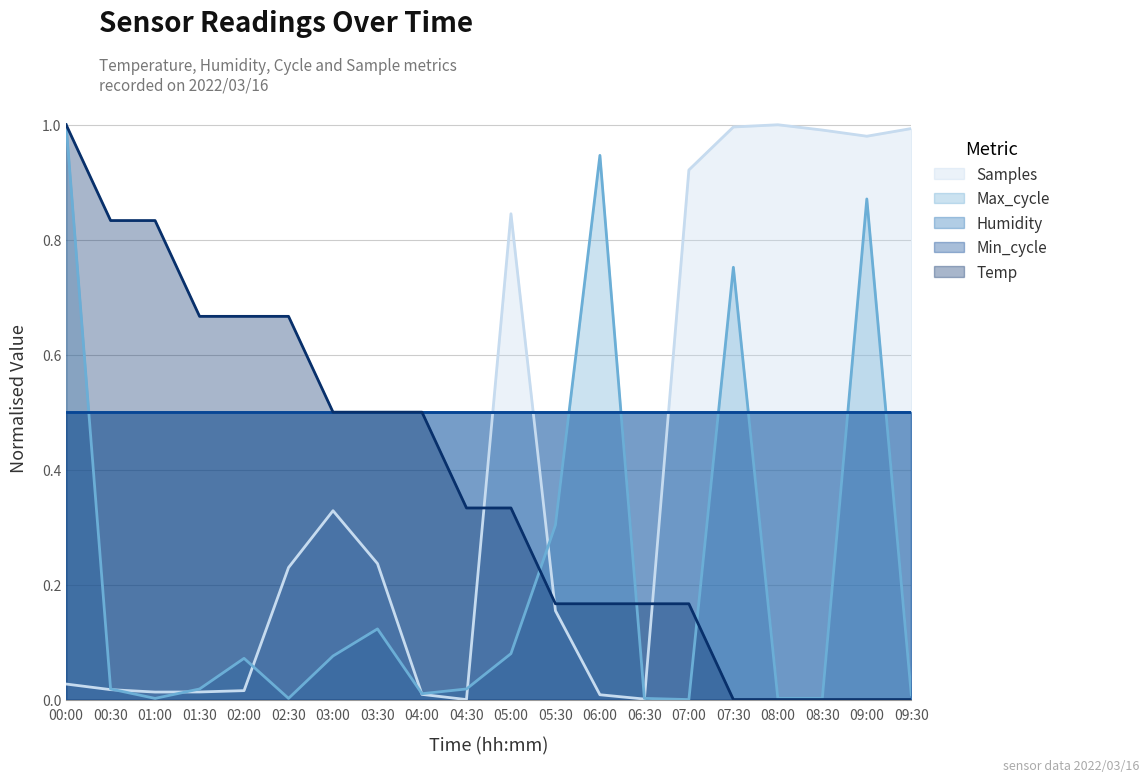

True or false: Samples and Max_cycle intersect in this chart.

True